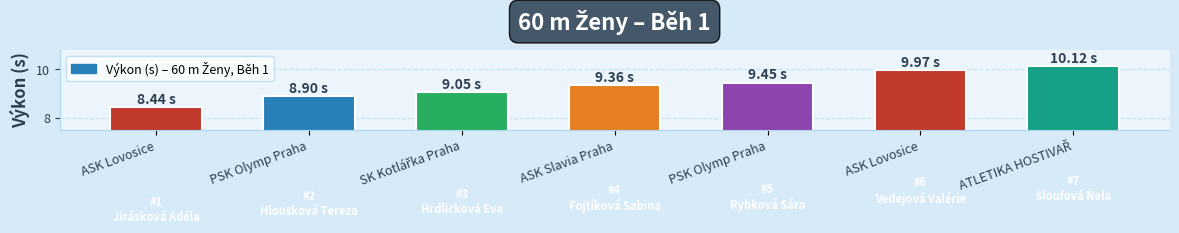

How many data points are less than 9?

2